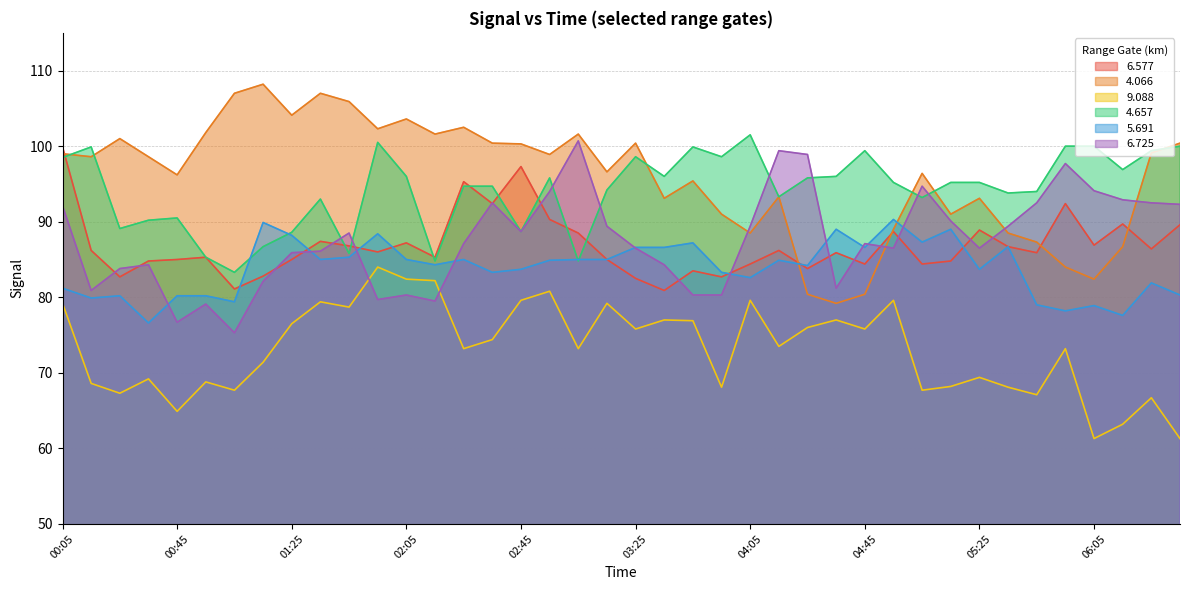

What is the sum of the 6.725 values at 01:45 and 04:15?

187.9